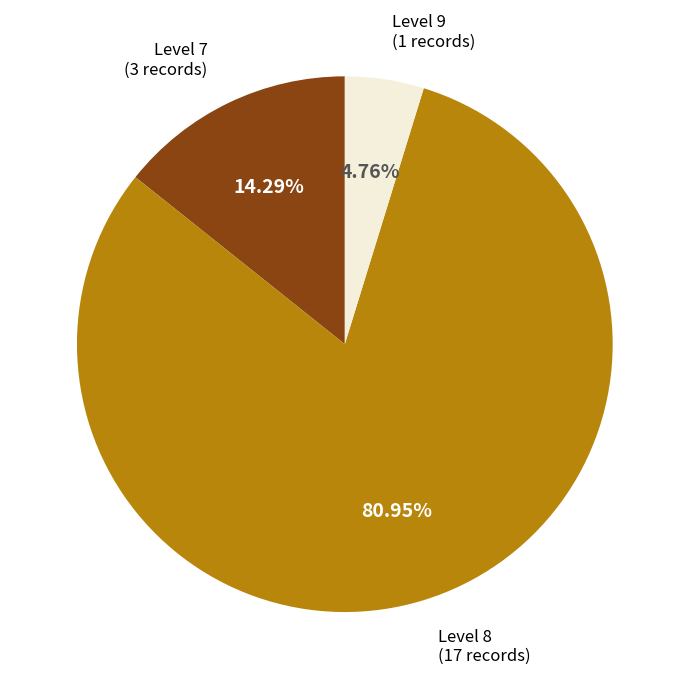

Rank the categories by value from lowest to highest.

Level 9 (1 records), Level 7 (3 records), Level 8 (17 records)